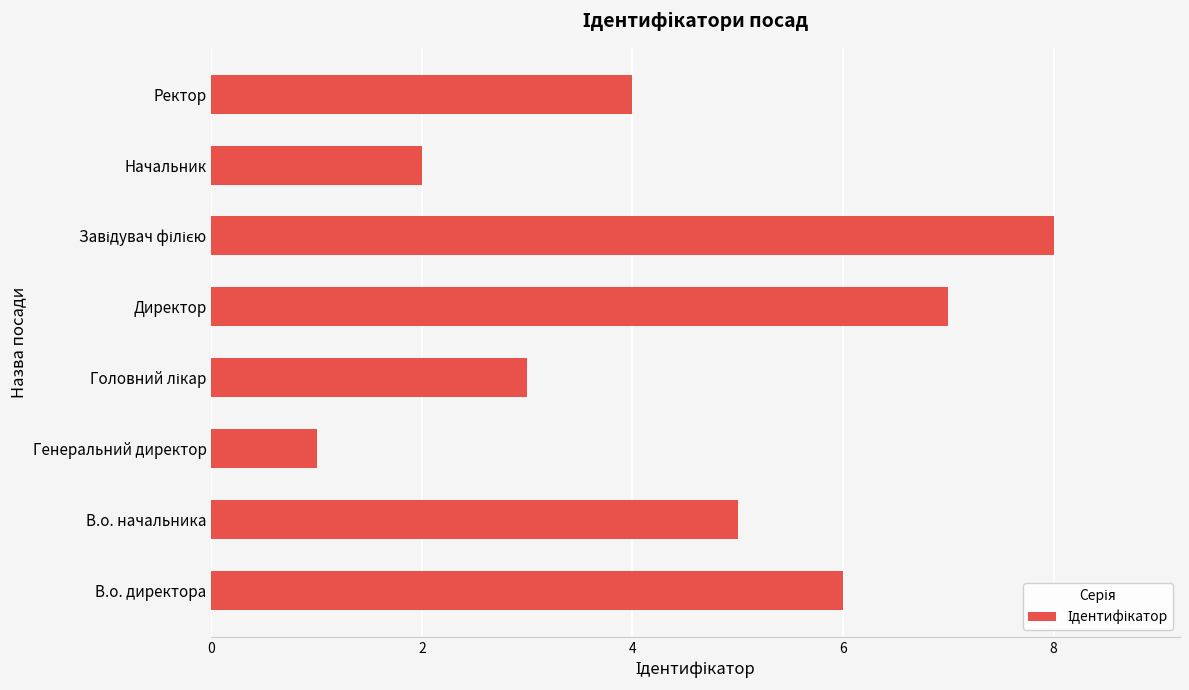

Is it true that the value at Директор is 12?

False